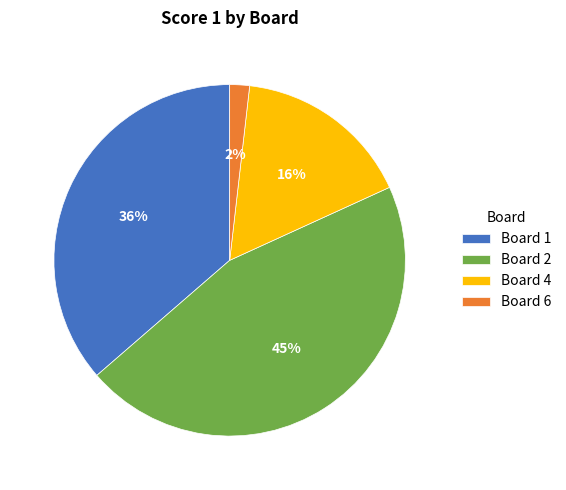

What is the largest slice in the pie chart?

Board 2